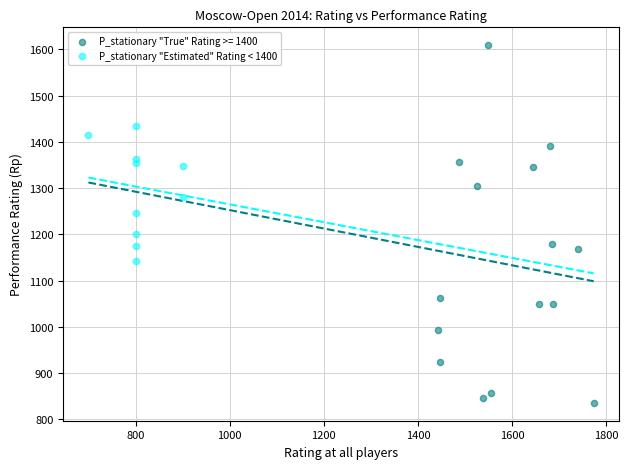

Which series reaches the maximum Y coordinate?

P_stationary "True" Rating >= 1400